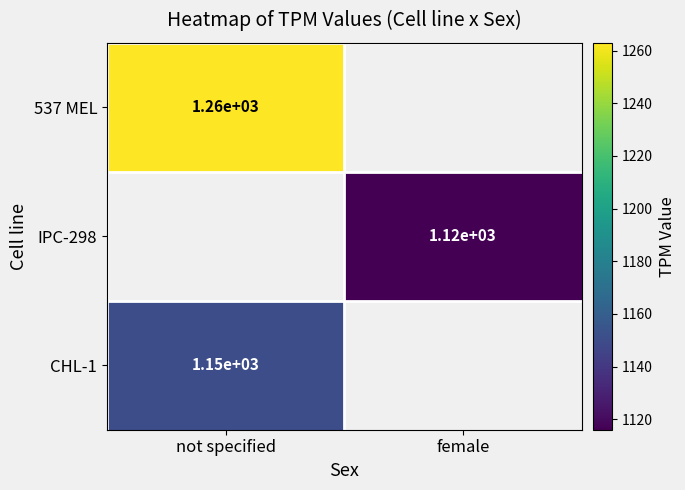

Is the value of CHL-1 at not specified greater than the value of 537 MEL at not specified?

No